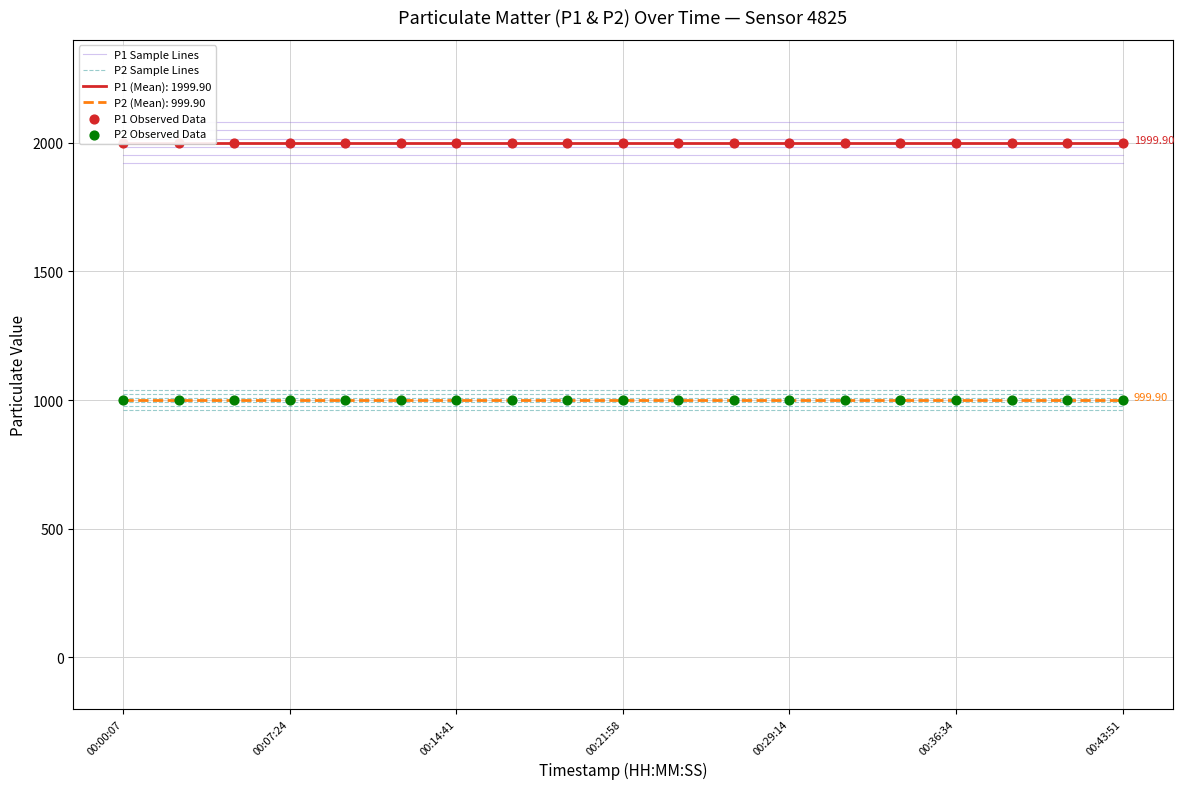

What are all the series names shown in the legend?

P1 Sample Lines, P2 Sample Lines, P1 Observed Data, P2 Observed Data